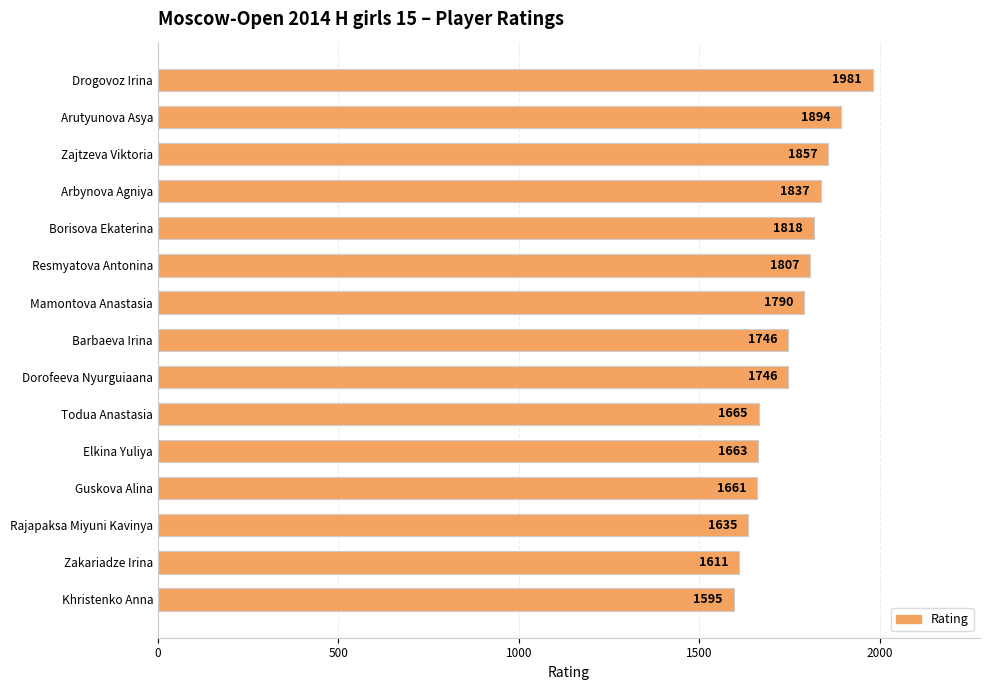

What is the change in value from Arutyunova Asya to Arbynova Agniya?

-57